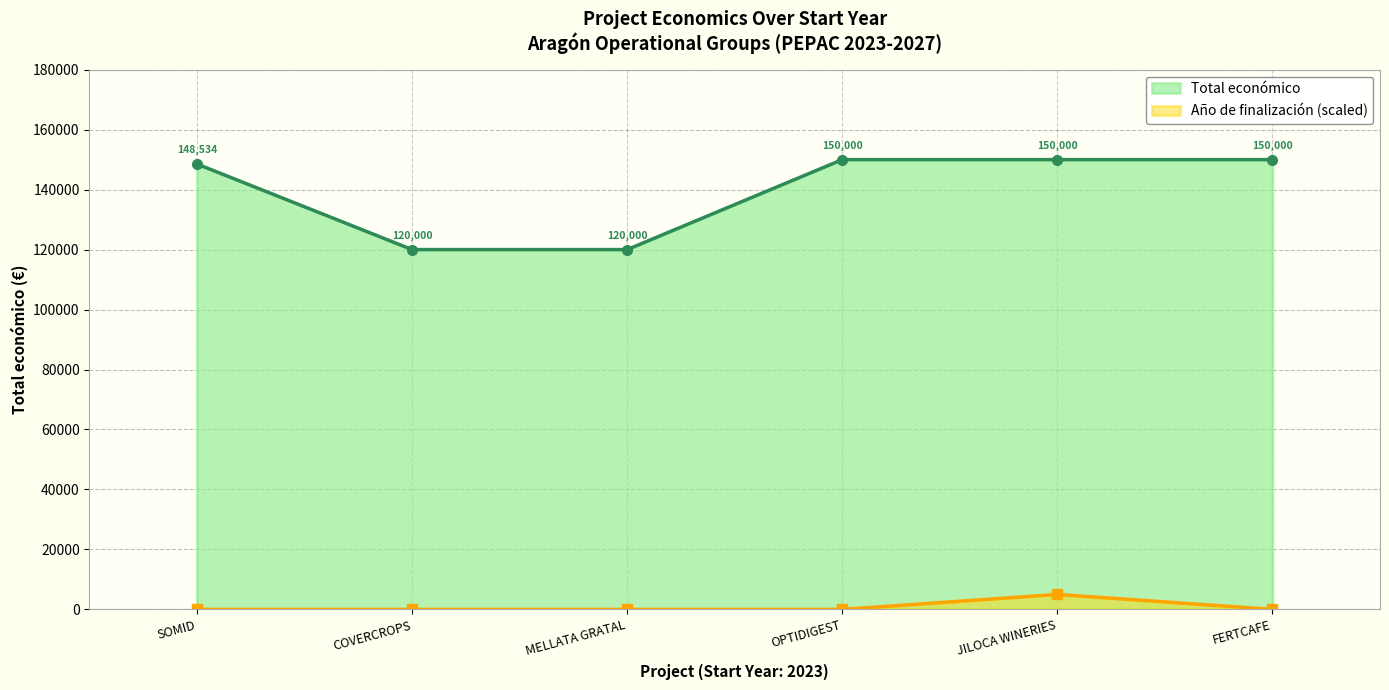

What is the average value of the Total económico series?

139756